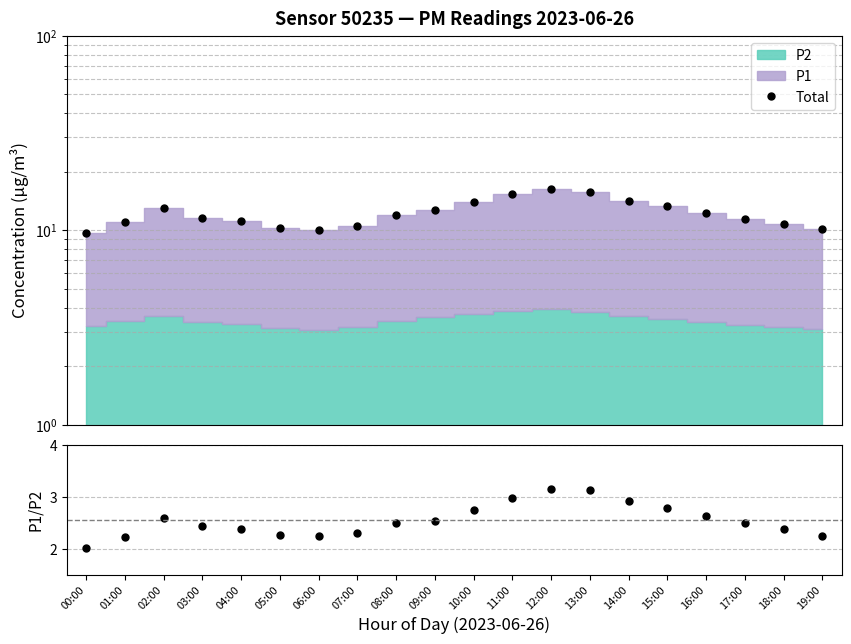

Does the chart have visible grid lines?

Yes